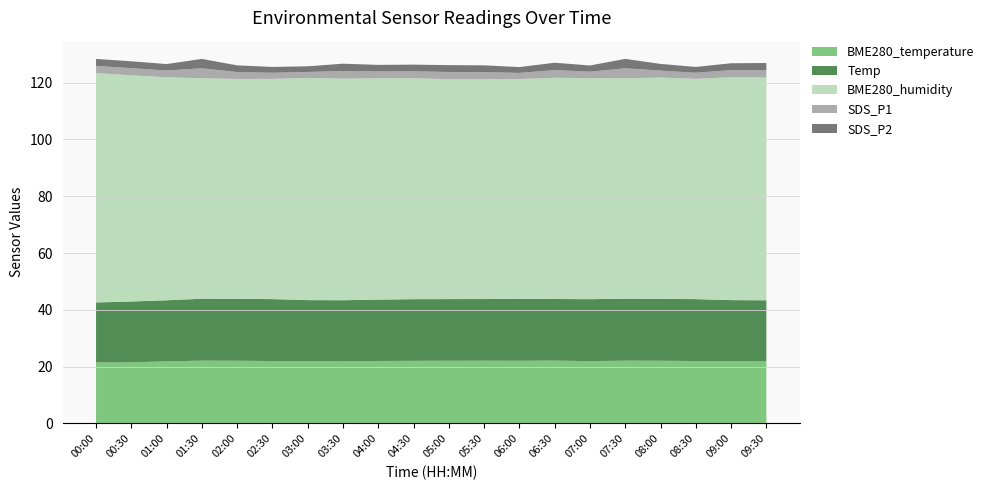

Reading right to left, transcribe all the data shown in this chart.

BME280_temperature: 21.9	21.9	22.0	22.1	22.1	21.9	22.1	22.1	22.1	22.1	22.1	22.0	21.9	21.9	22.0	22.1	22.1	21.9	21.5	21.5
Temp: 21.5	21.5	21.8	21.8	21.8	21.8	21.7	21.8	21.7	21.7	21.7	21.6	21.5	21.5	21.8	21.8	21.8	21.5	21.4	21.1
BME280_humidity: 78.4	78.5	77.5	77.9	77.6	77.8	77.9	77.4	77.4	77.4	77.8	77.9	78.0	78.2	77.5	77.4	77.6	78.5	79.6	80.7
SDS_P1: 2.6	2.5	2.1	2.5	3.5	2.3	2.7	2.1	2.5	2.5	2.5	2.4	2.7	2.1	2.1	2.5	3.5	2.4	2.5	2.5
SDS_P2: 2.5	2.4	2.0	2.4	3.3	2.2	2.6	2.0	2.4	2.4	2.4	2.3	2.6	2.0	2.0	2.4	3.3	2.3	2.4	2.5